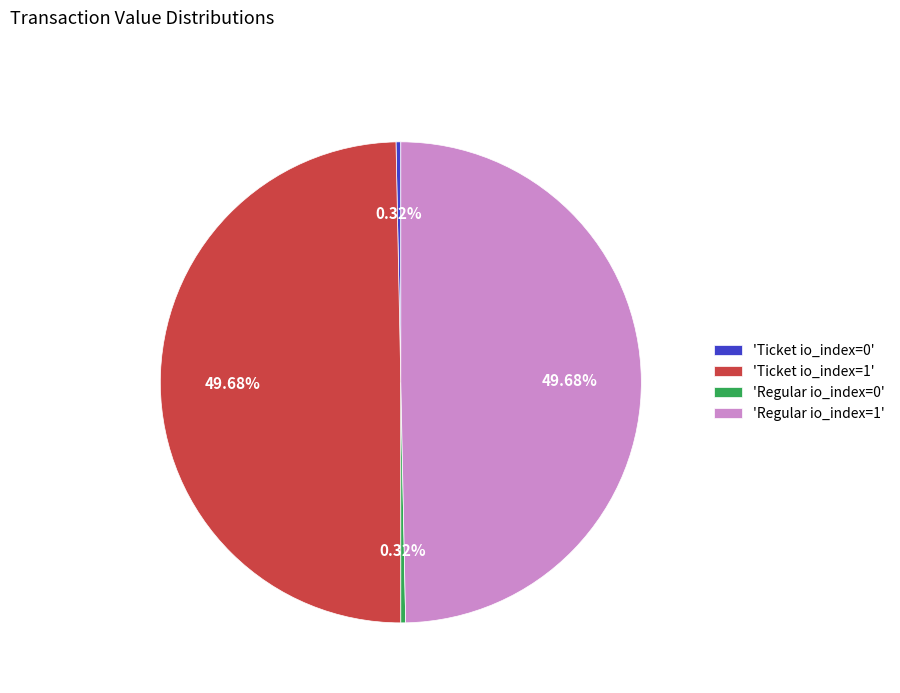

To the nearest percent, what is the difference between the largest and smallest slice percentages?

49%